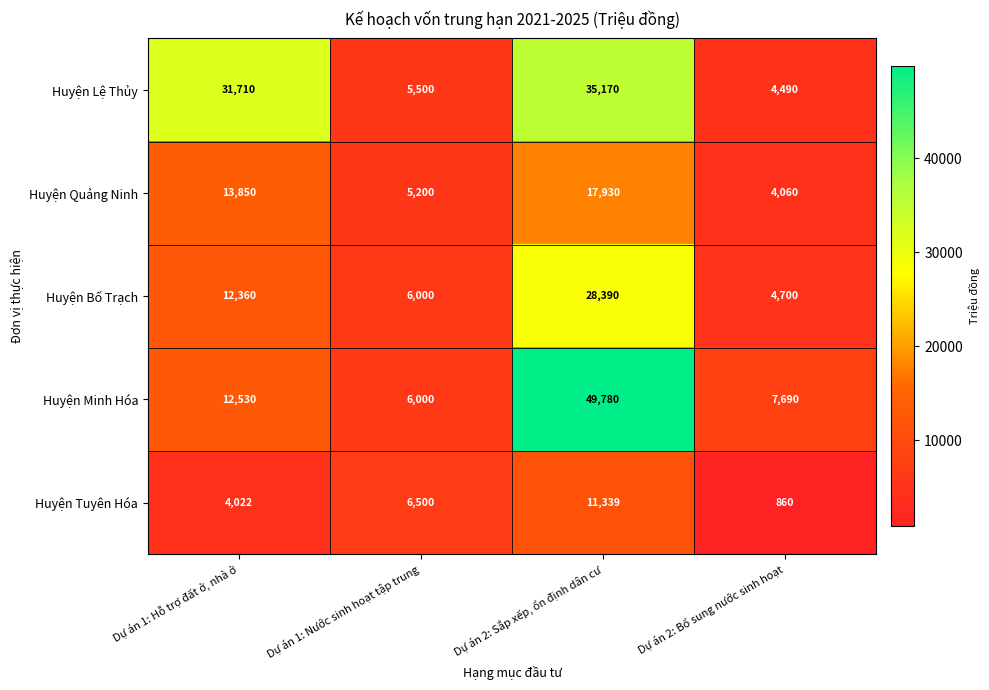

At which category is the sum across all series the highest?

Dự án 2: Sắp xếp, ổn định dân cư